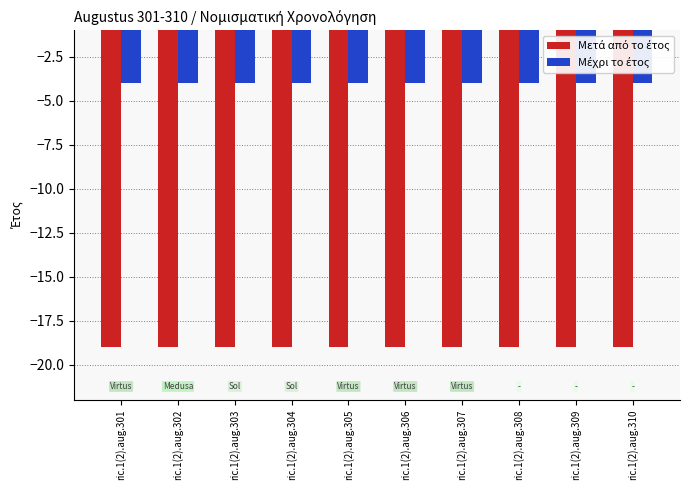

What is the spread (max minus min) of values at ric.1(2).aug.301?

15